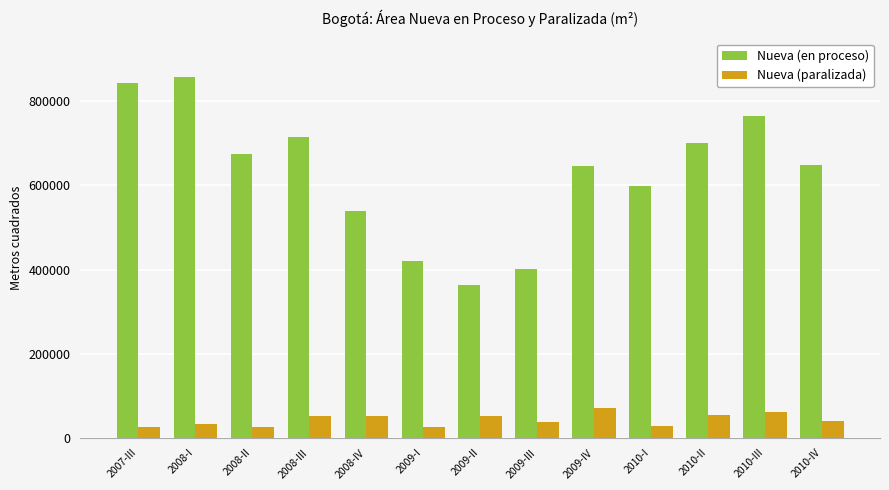

What is the difference between the highest and lowest values at 2010-I?

570595